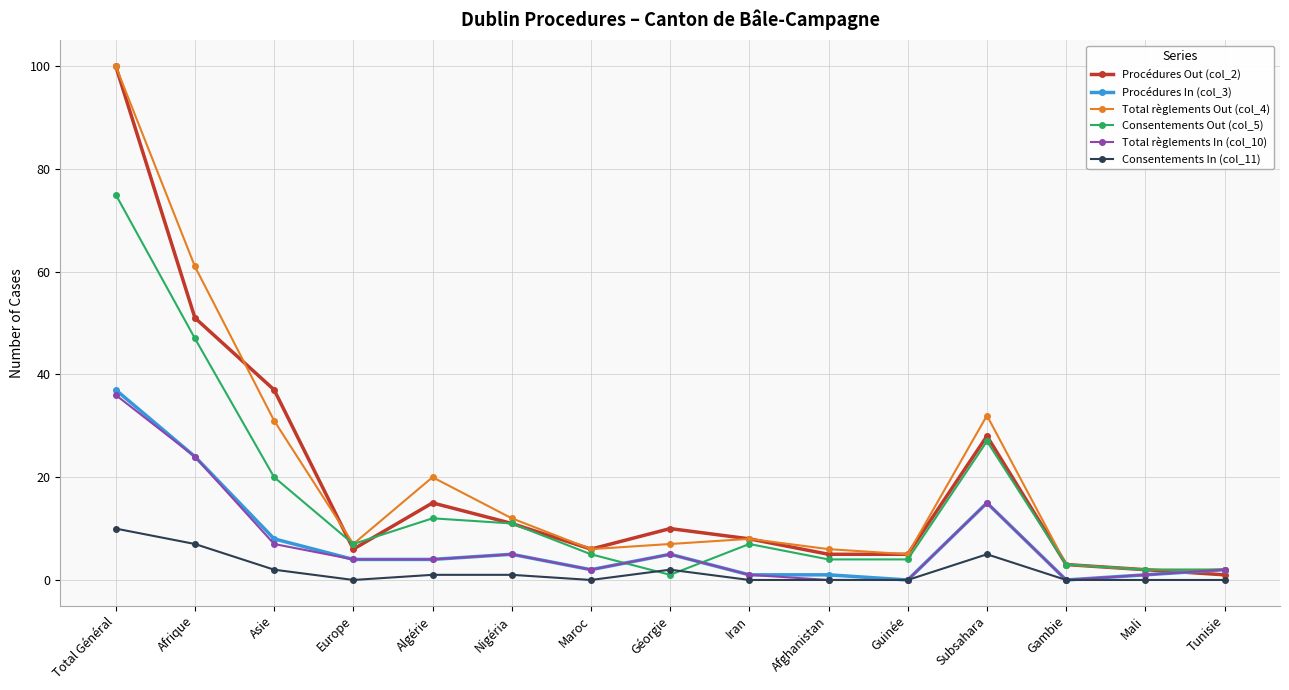

What is the label of the 7th point from the left?

Maroc